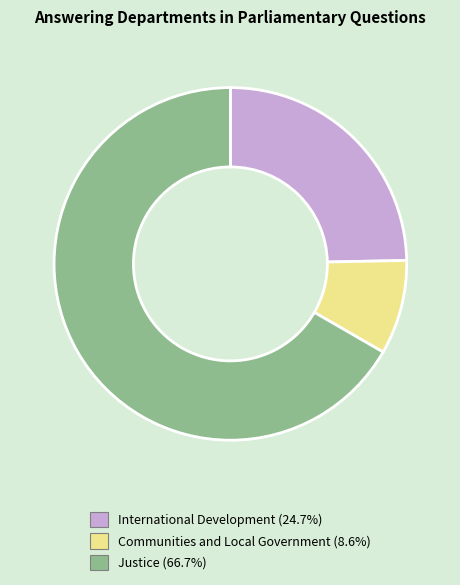

Combined, do Justice and Communities and Local Government account for over 50%?

Yes